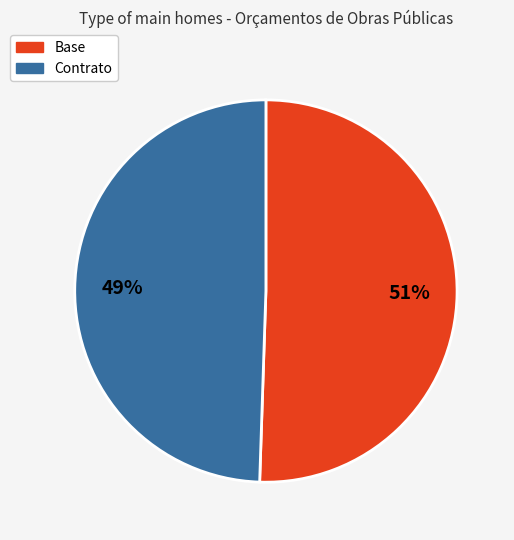

Rank the categories by value from lowest to highest.

Contrato, Base